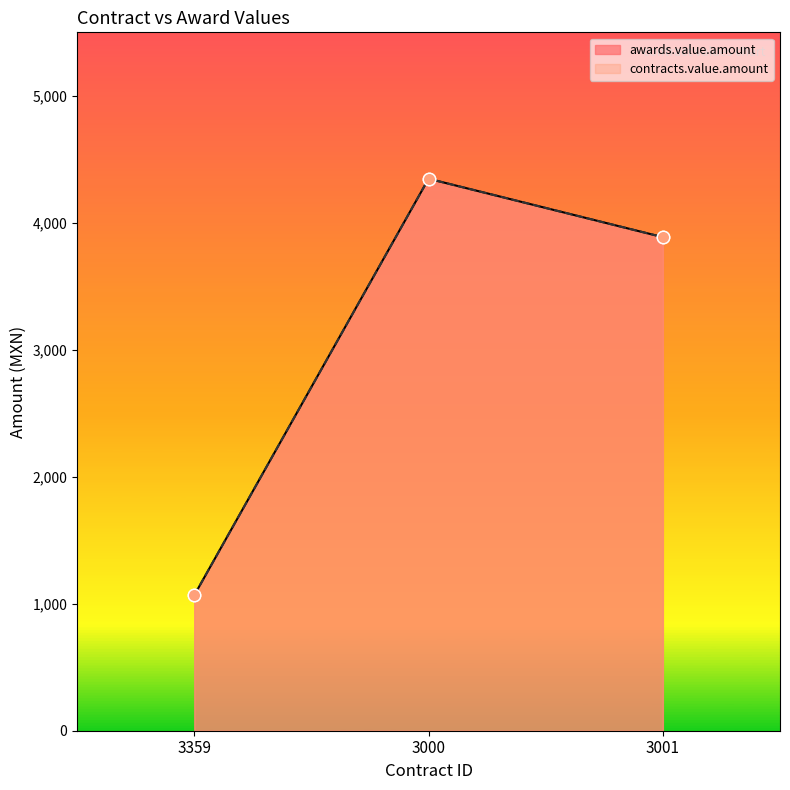

Which series reaches the minimum Y coordinate?

awards.value.amount